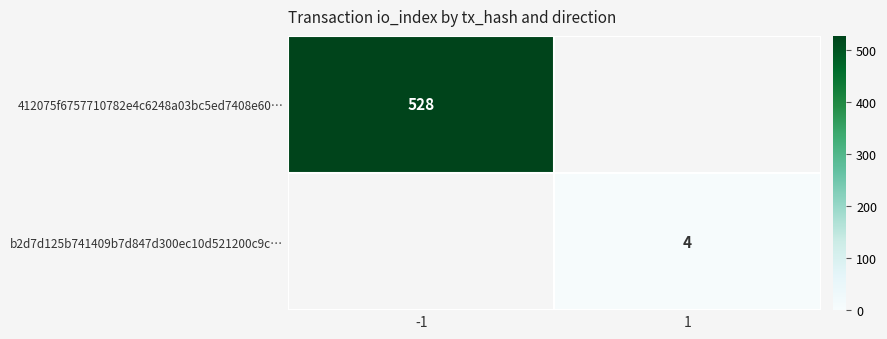

At how many categories does at least one series exceed 19?

1